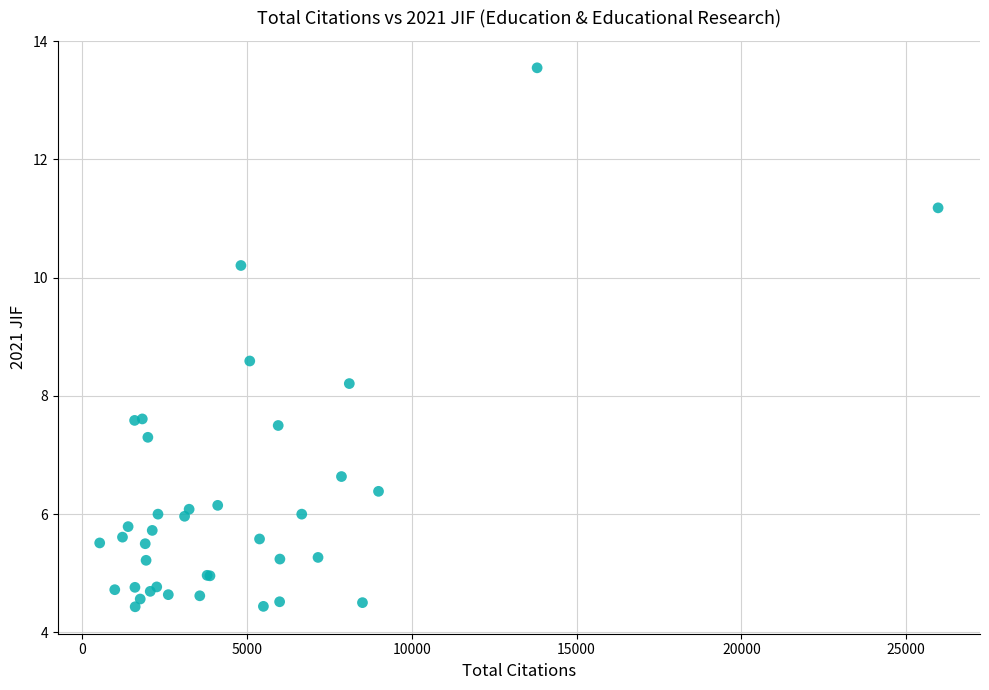

What Y value in the scatter plot is closest to 8?

8.2